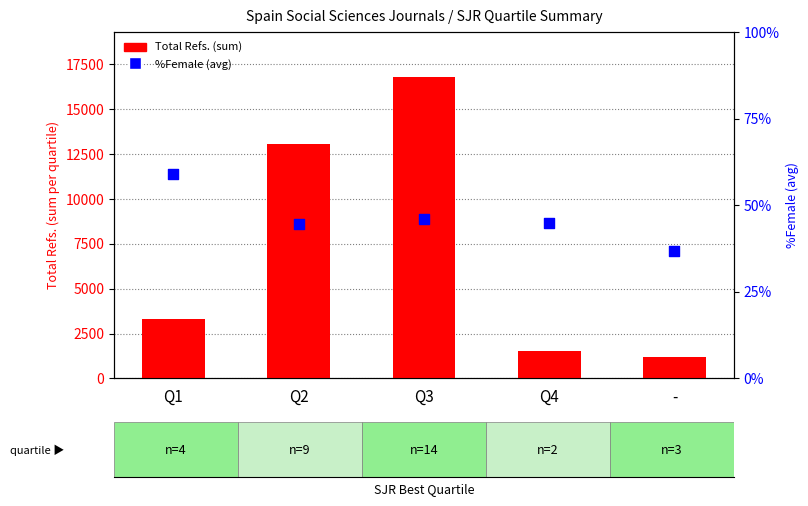

Which series has the largest Y range (max minus min)?

Total Refs. (sum)